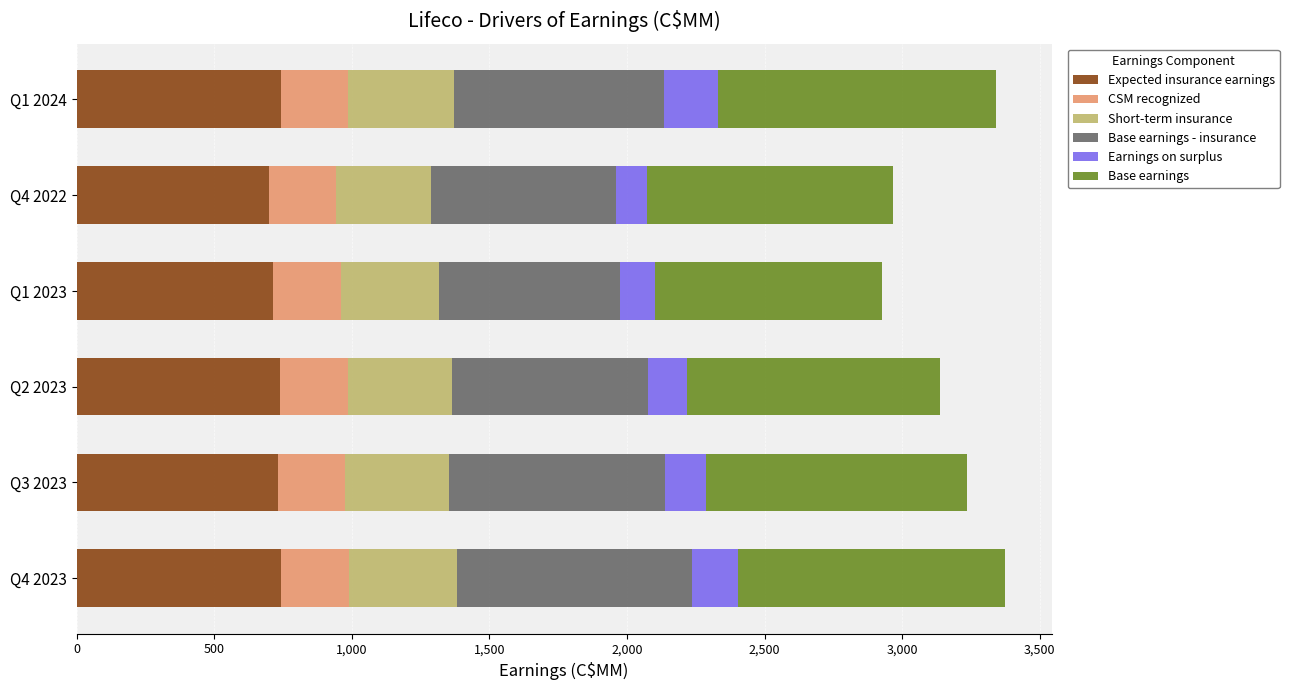

What are all the series names shown in the legend?

Expected insurance earnings, CSM recognized, Short-term insurance, Base earnings - insurance, Earnings on surplus, Base earnings